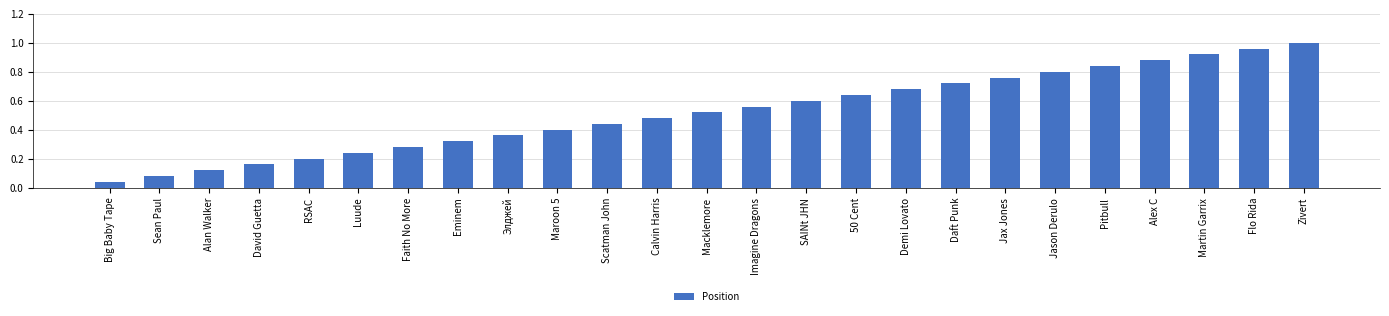

The chart shows a value of 1.5 at Martin Garrix. True or false?

False